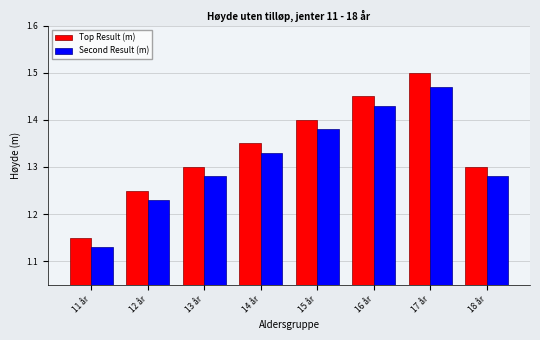

What is the difference between the maximum and minimum values in the Second Result (m) series?

0.3